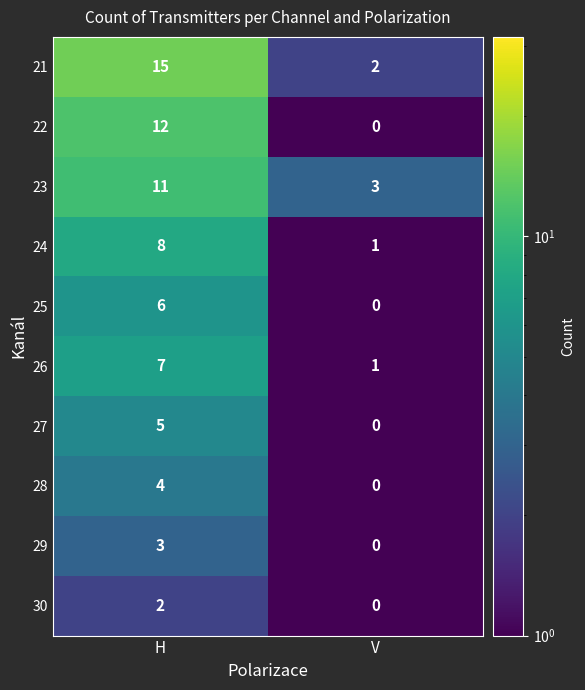

At H, list the series in order from smallest to largest.

30, 29, 28, 27, 25, 26, 24, 23, 22, 21